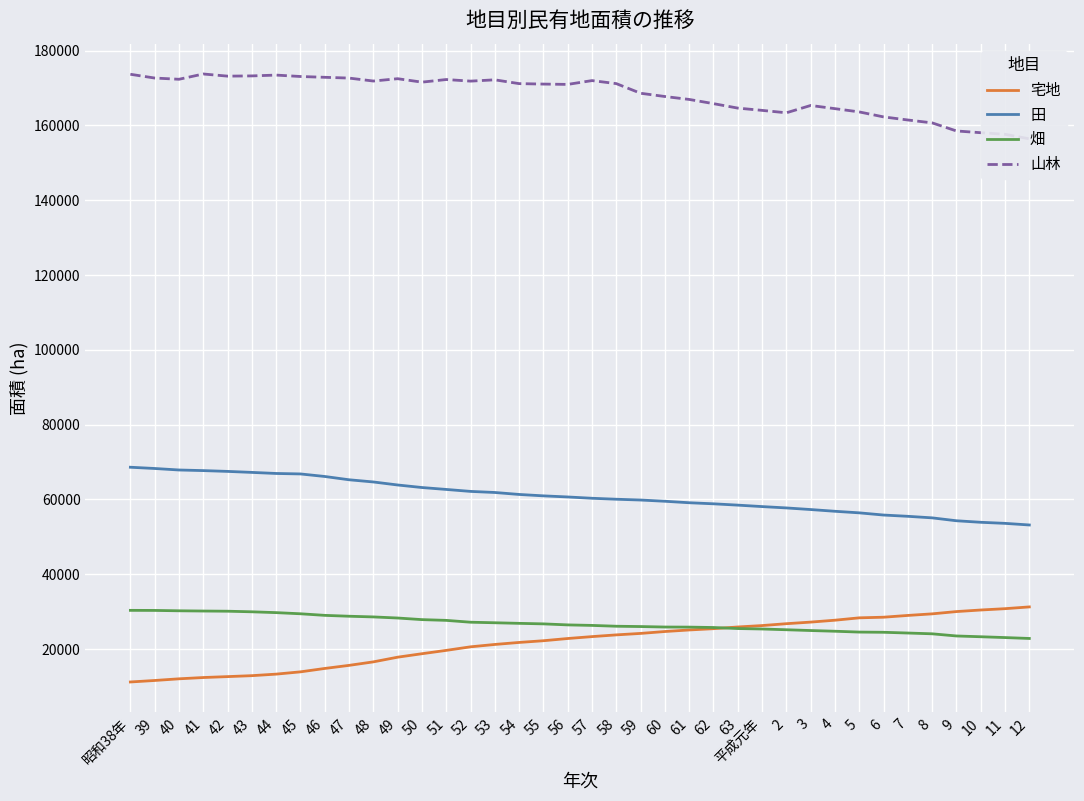

What is the value of the 宅地 point at the 1st from the left?

11216